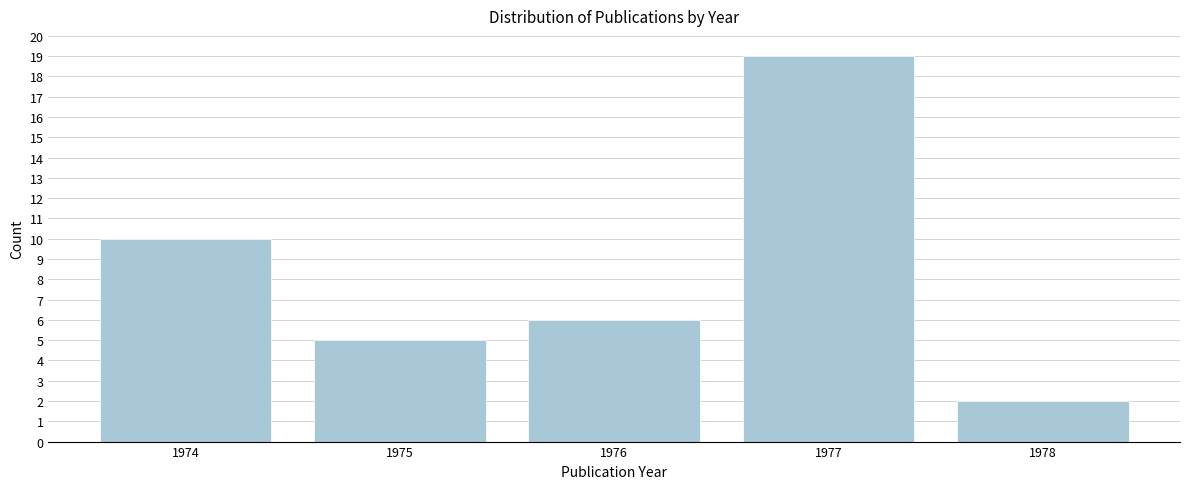

Reading left to right, list all the values displayed in this chart.

1974=10	1975=5	1976=6	1977=19	1978=2